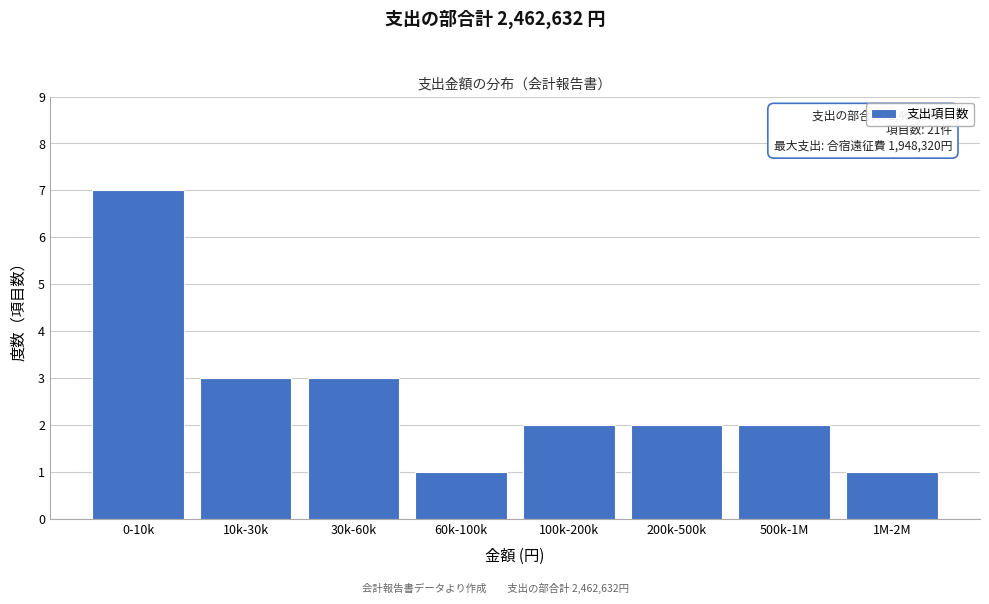

Reading left to right, list all the values displayed in this chart.

0-10k=7	10k-30k=3	30k-60k=3	60k-100k=1	100k-200k=2	200k-500k=2	500k-1M=2	1M-2M=1